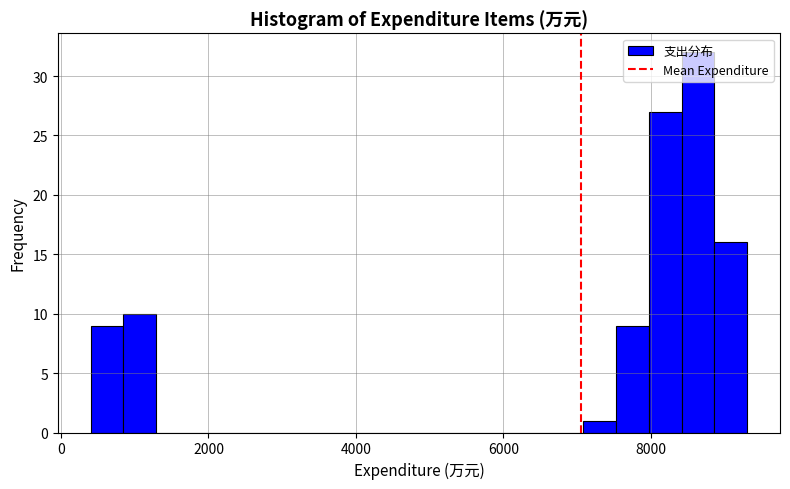

Read against the x-axis, roughly where is the centre of the tallest bar?

8600